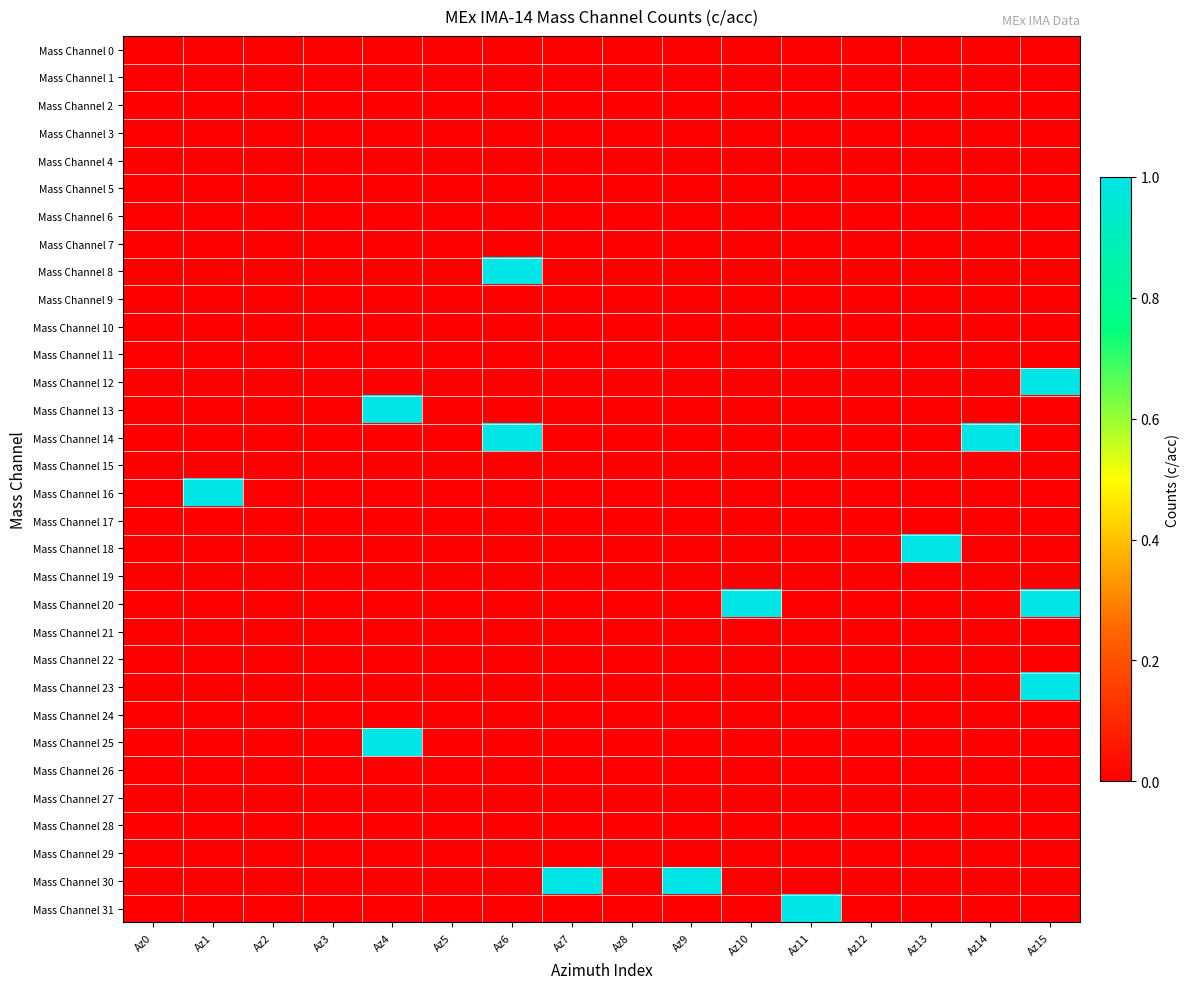

Rank the series by their maximum value, from lowest to highest.

Mass Channel 0, Mass Channel 1, Mass Channel 2, Mass Channel 3, Mass Channel 4, Mass Channel 5, Mass Channel 6, Mass Channel 7, Mass Channel 9, Mass Channel 10, Mass Channel 11, Mass Channel 15, Mass Channel 17, Mass Channel 19, Mass Channel 21, Mass Channel 22, Mass Channel 24, Mass Channel 26, Mass Channel 27, Mass Channel 28, Mass Channel 29, Mass Channel 8, Mass Channel 12, Mass Channel 13, Mass Channel 14, Mass Channel 16, Mass Channel 18, Mass Channel 20, Mass Channel 23, Mass Channel 25, Mass Channel 30, Mass Channel 31